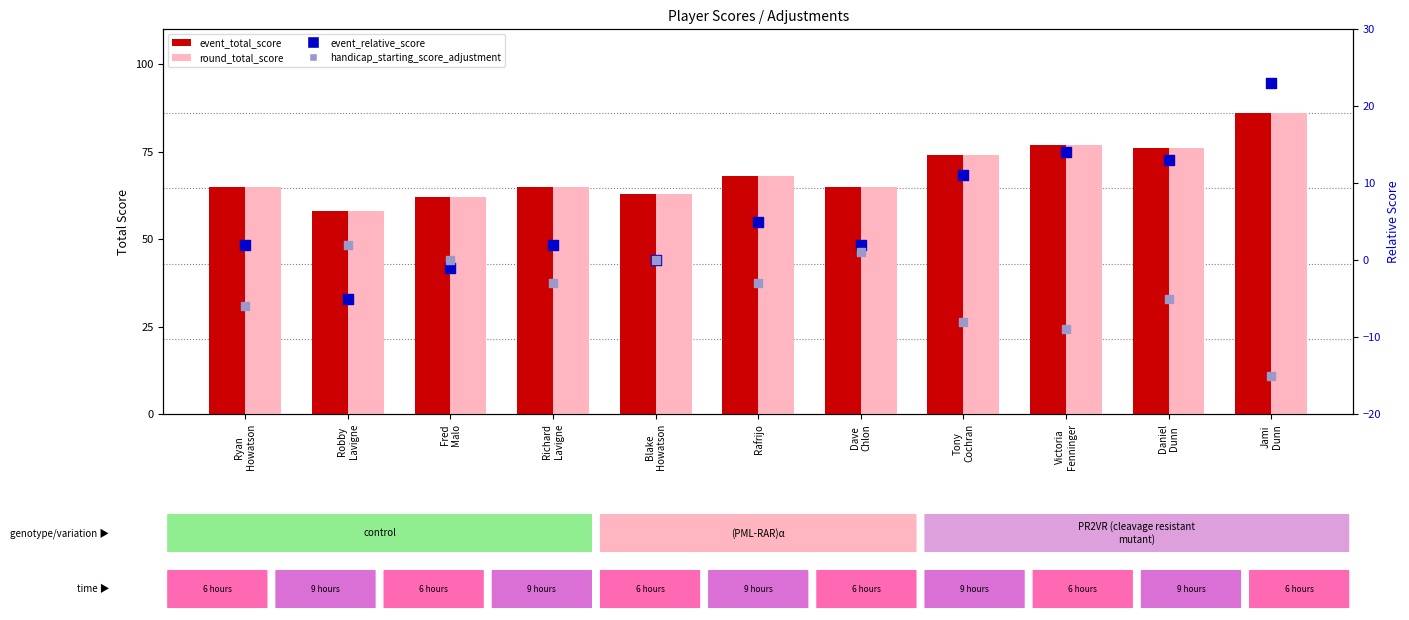

Which series reaches the minimum Y coordinate?

handicap_starting_score_adjustment